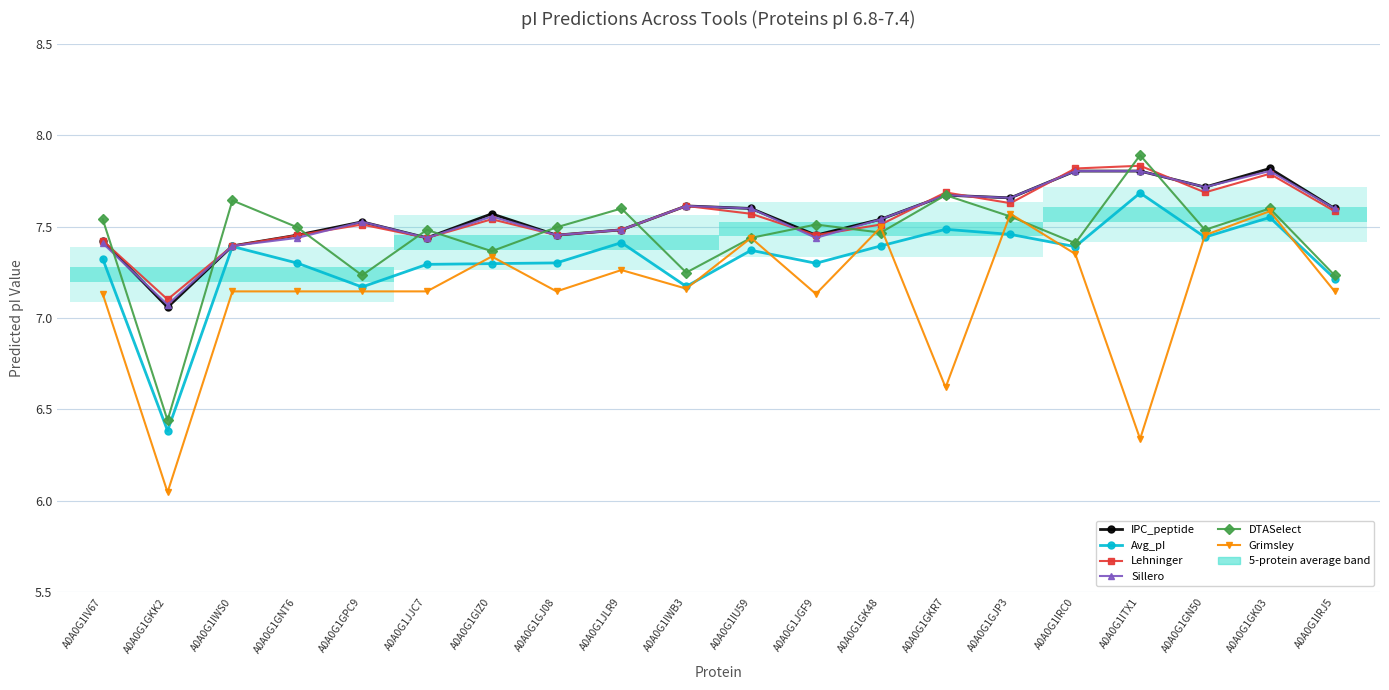

At which label does DTASelect first exceed 7?

A0A0G1IV67